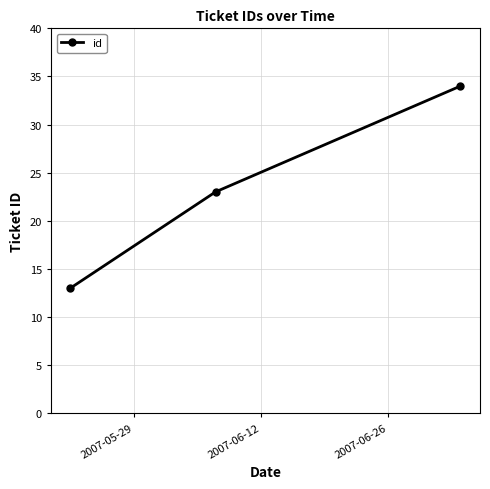

What is the smallest value displayed?

13